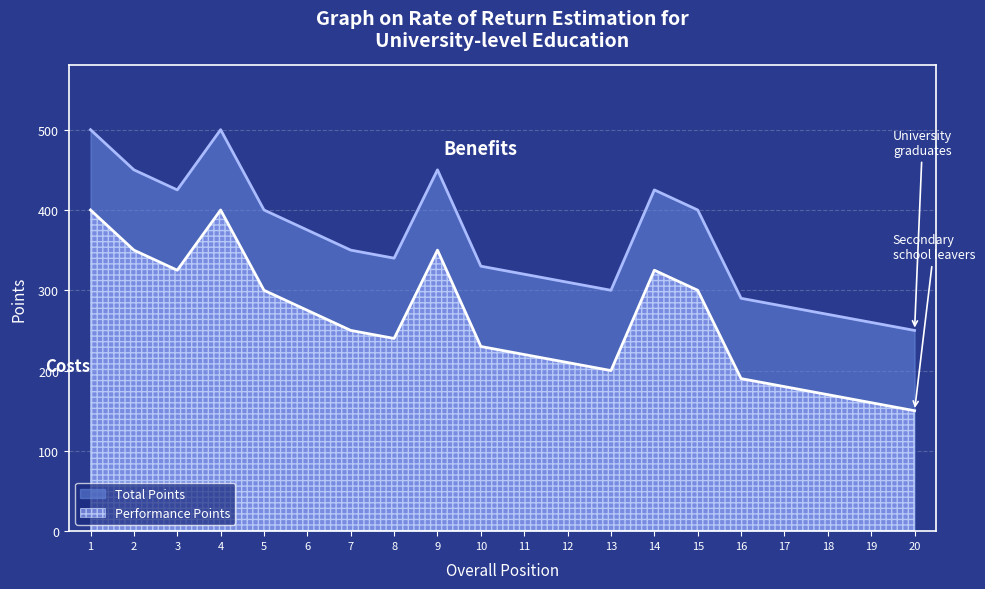

Reading left to right, list all the values displayed in this chart.

Performance Points: 1=400	2=350	3=325	4=400	5=300	6=275	7=250	8=240	9=350	10=230	11=220	12=210	13=200	14=325	15=300	16=190	17=180	18=170	19=160	20=150
Total Points: 1=500	2=450	3=425	4=500	5=400	6=375	7=350	8=340	9=450	10=330	11=320	12=310	13=300	14=425	15=400	16=290	17=280	18=270	19=260	20=250